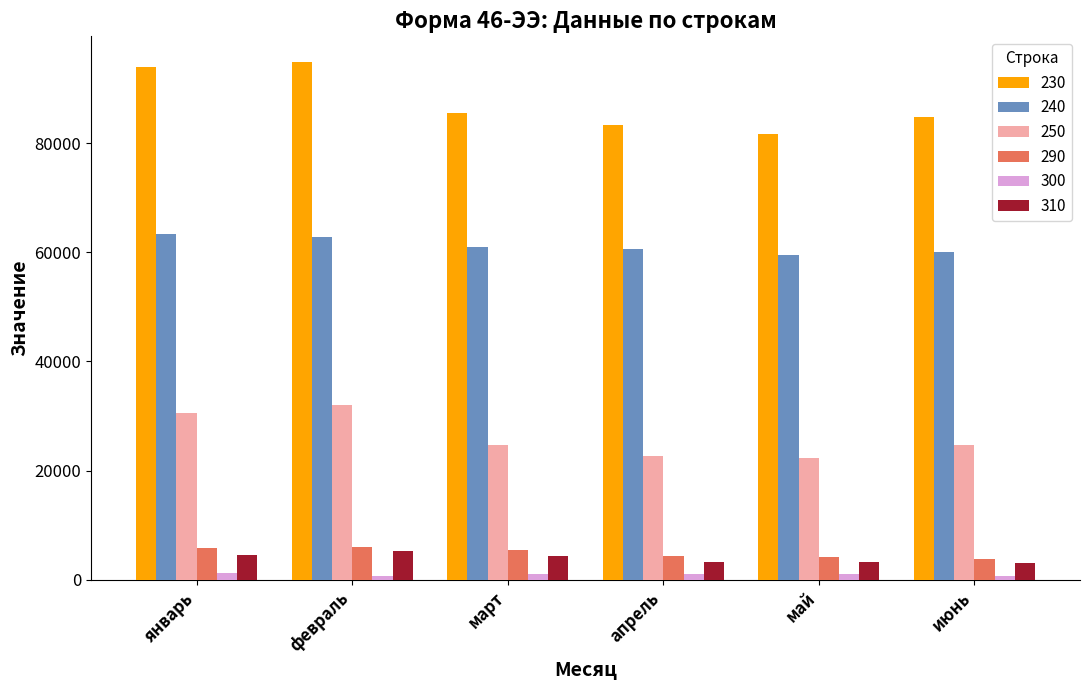

The 290 series shows 2247.8 at февраль. True or false?

False